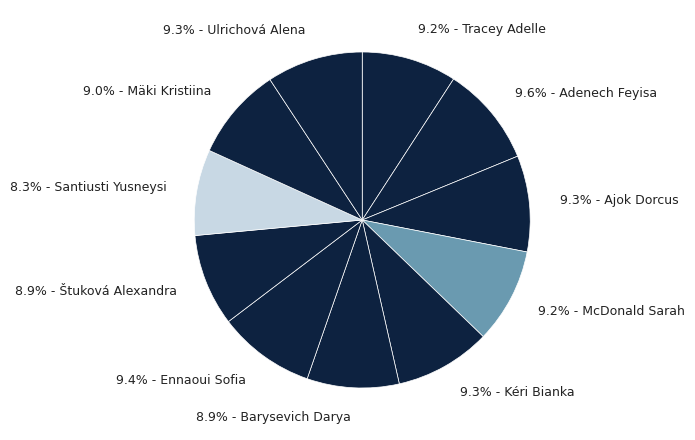

Count the number of slices in the pie.

11